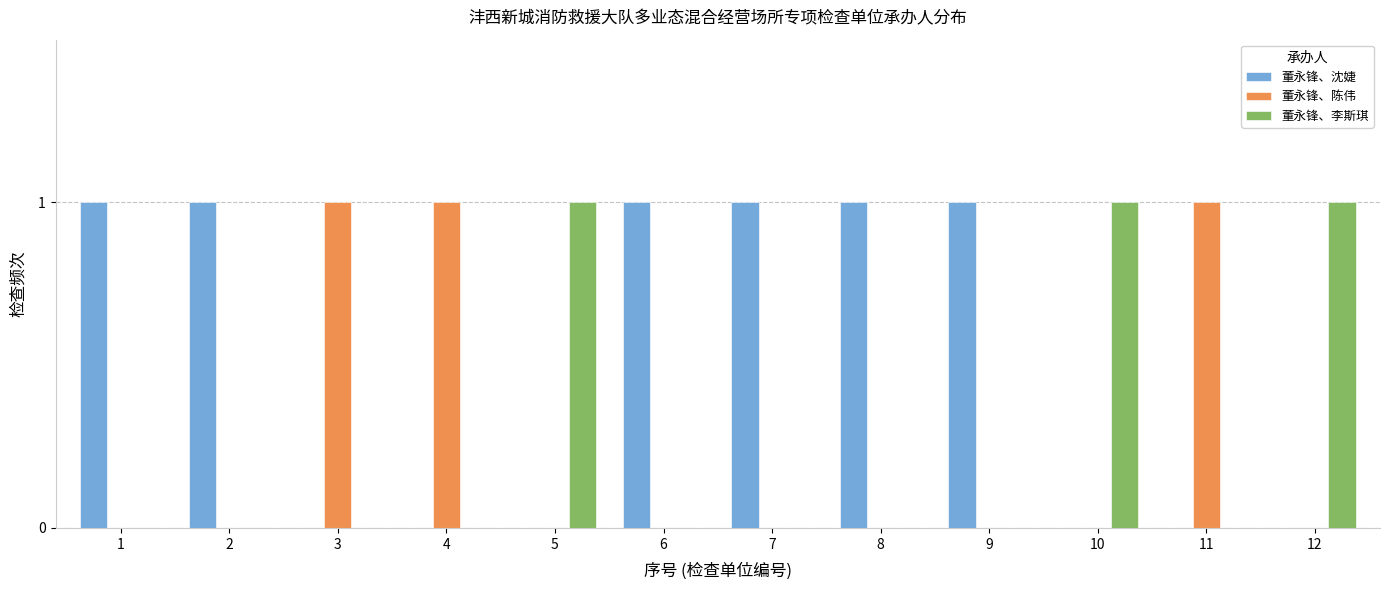

The value of 董永锋、陈伟 at 4 is 1. True or false?

True